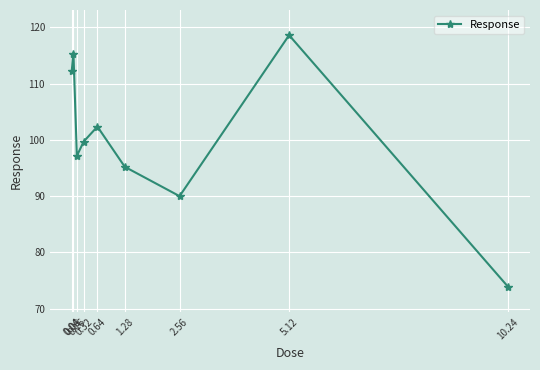

What is the value of the 3rd point from the left?

97.2